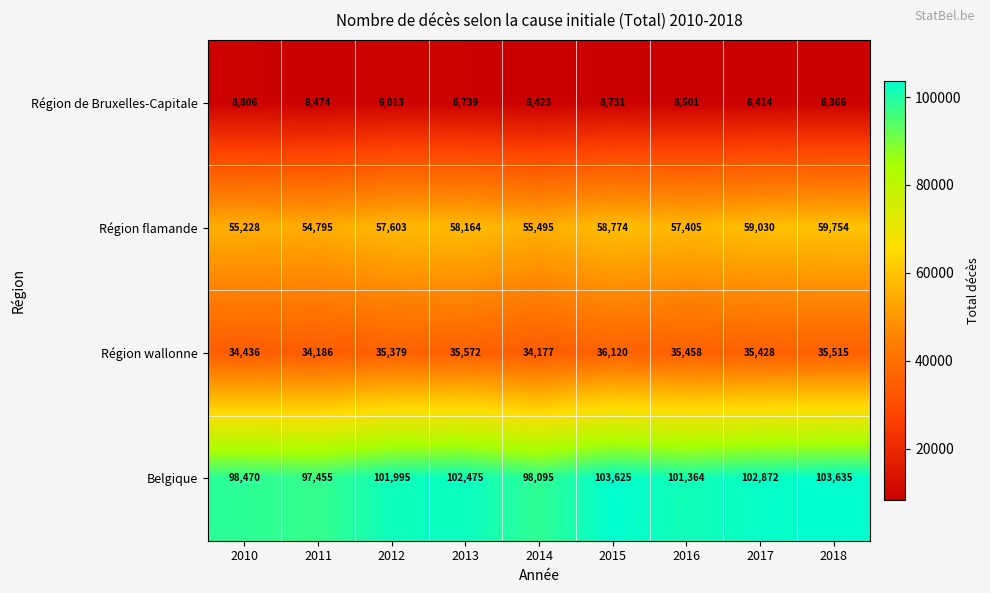

What is the sum of the Belgique values at 2018 and 2011?

201090